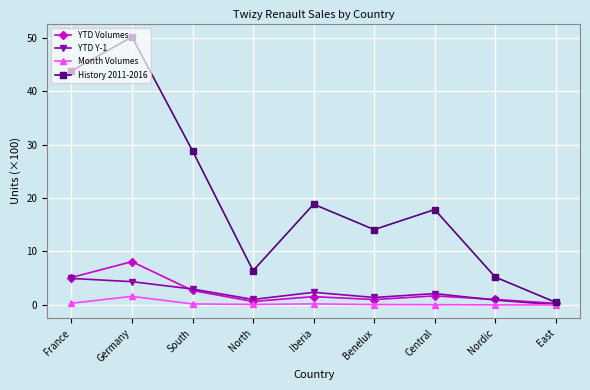

Is the value of YTD Y-1 at Germany greater than the value of YTD Volumes at Benelux?

Yes